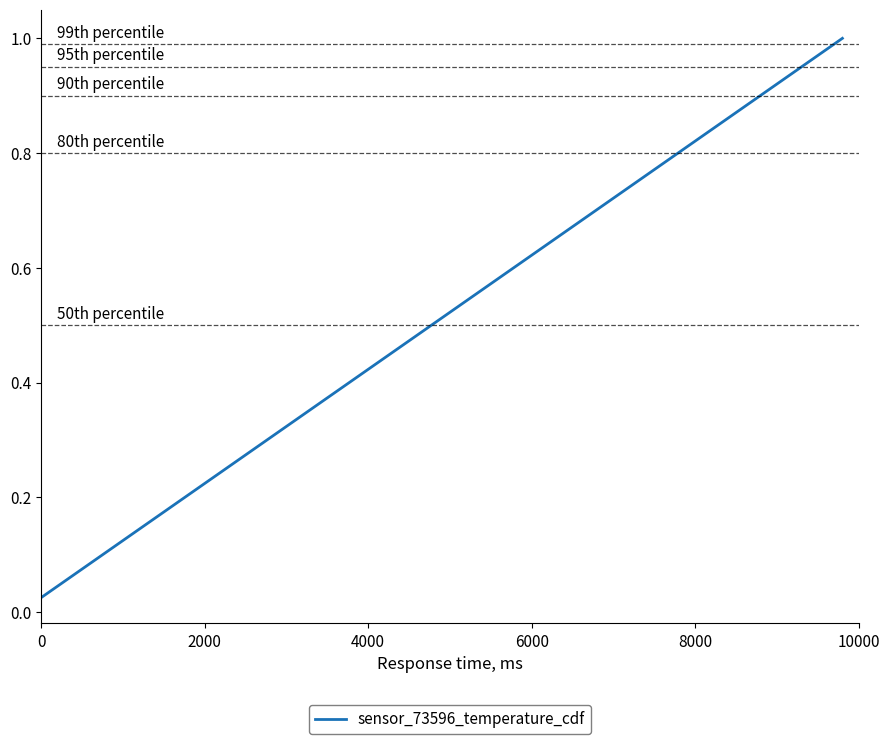

How many lines are shown in the chart?

1